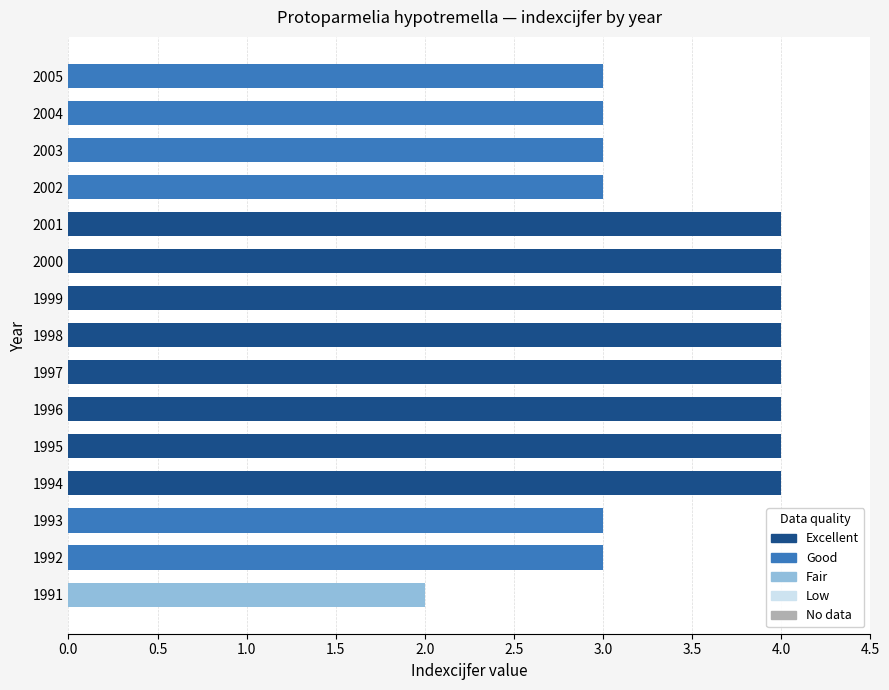

What is the maximum value for Excellent?

4